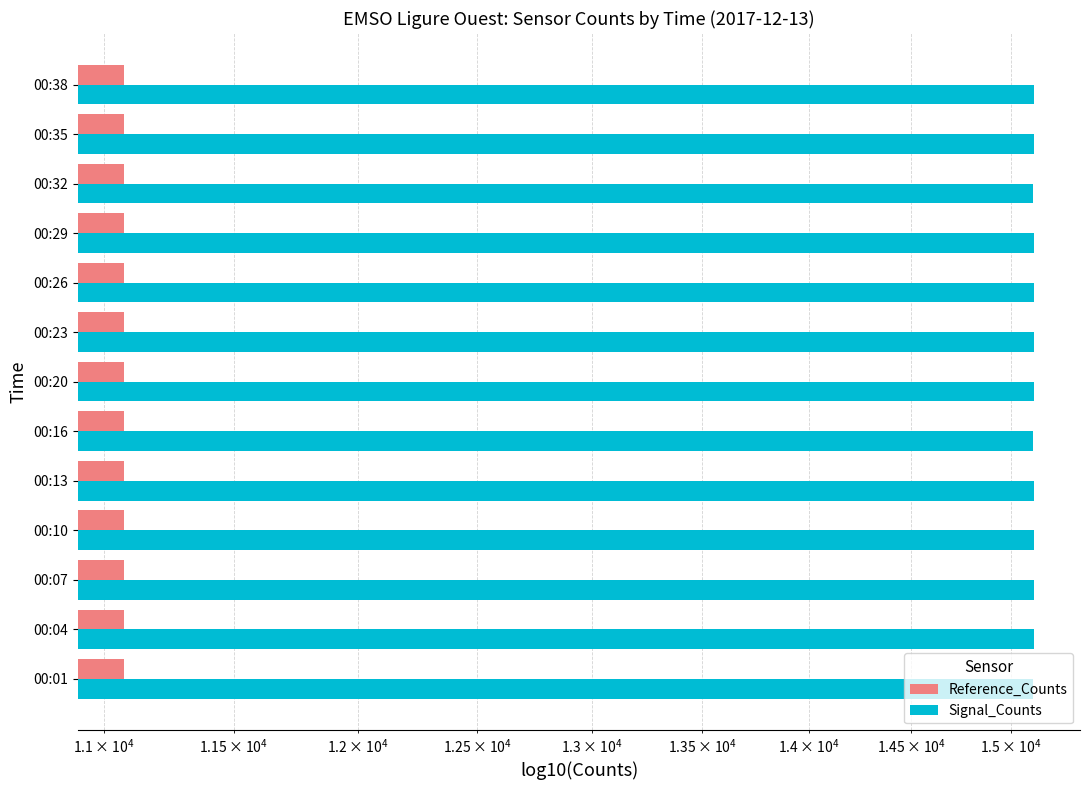

Reading left to right, extract all data points from this chart.

Reference_Counts: 11077	11077	11076	11077	11076	11077	11077	11077	11077	11076	11077	11077	11077
Signal_Counts: 15117	15123	15120	15121	15119	15118	15120	15121	15122	15119	15116	15121	15119